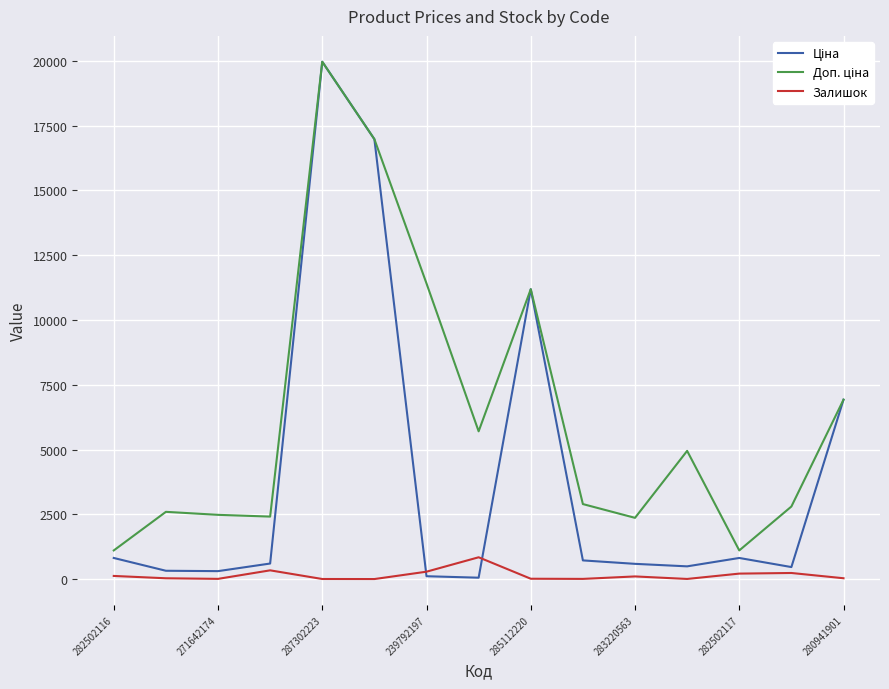

Reading left to right, list all the values displayed in this chart.

Ціна: 818.5	324.8	310.3	603.7	19964.2	16976.3	114.1	57.0	11188.2	724.5	591.6	495.0	818.5	467.3	6925.7
Доп. ціна: 1109.2	2598.3	2482.4	2414.8	19964.2	16976.3	11410.0	5705.0	11188.2	2897.8	2366.5	4950.4	1109.2	2803.6	6925.7
Залишок: 125.0	35.0	12.0	341.0	7.0	5.0	289.0	845.0	17.0	11.0	106.0	9.0	215.0	239.0	36.0